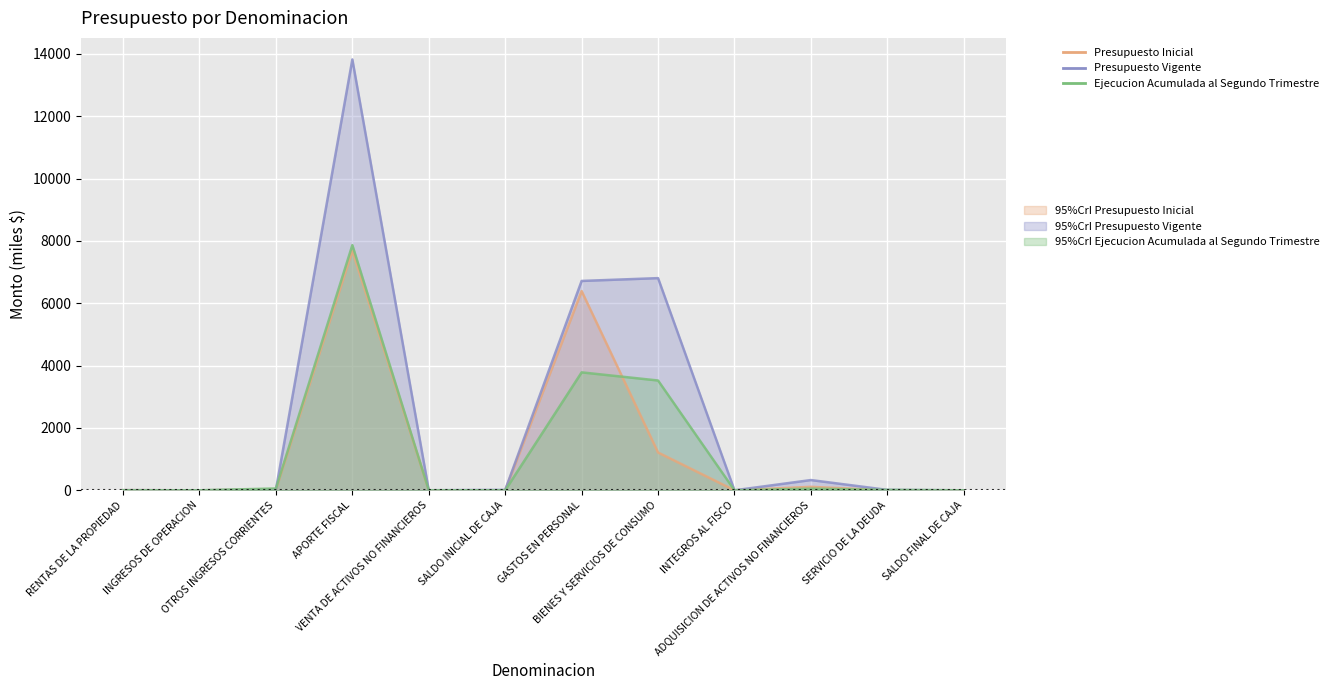

Which label corresponds to the largest value in the chart?

APORTE FISCAL